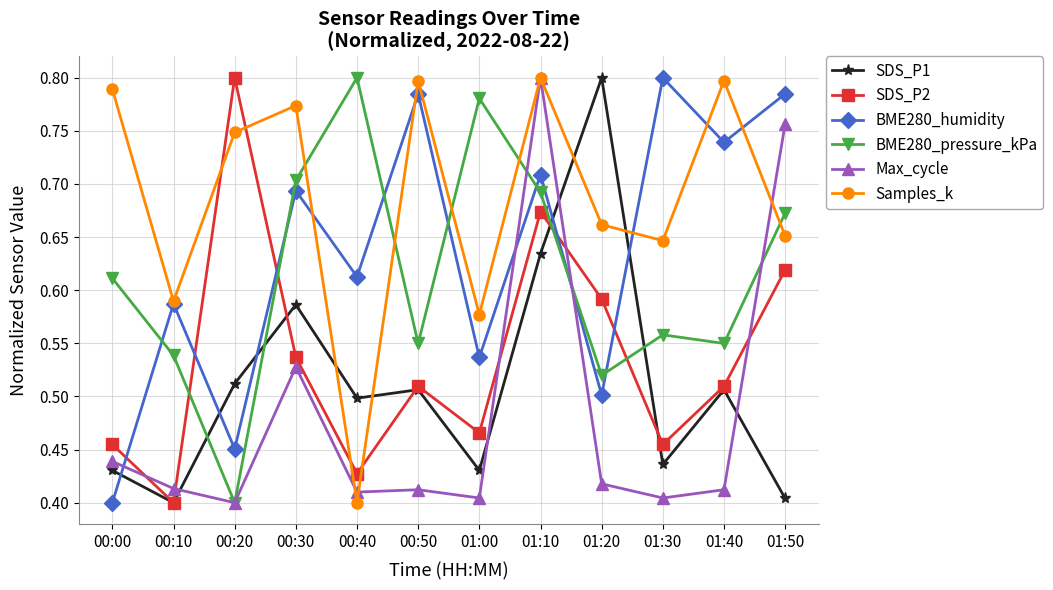

The value of SDS_P1 at 01:00 is 0.4. True or false?

True